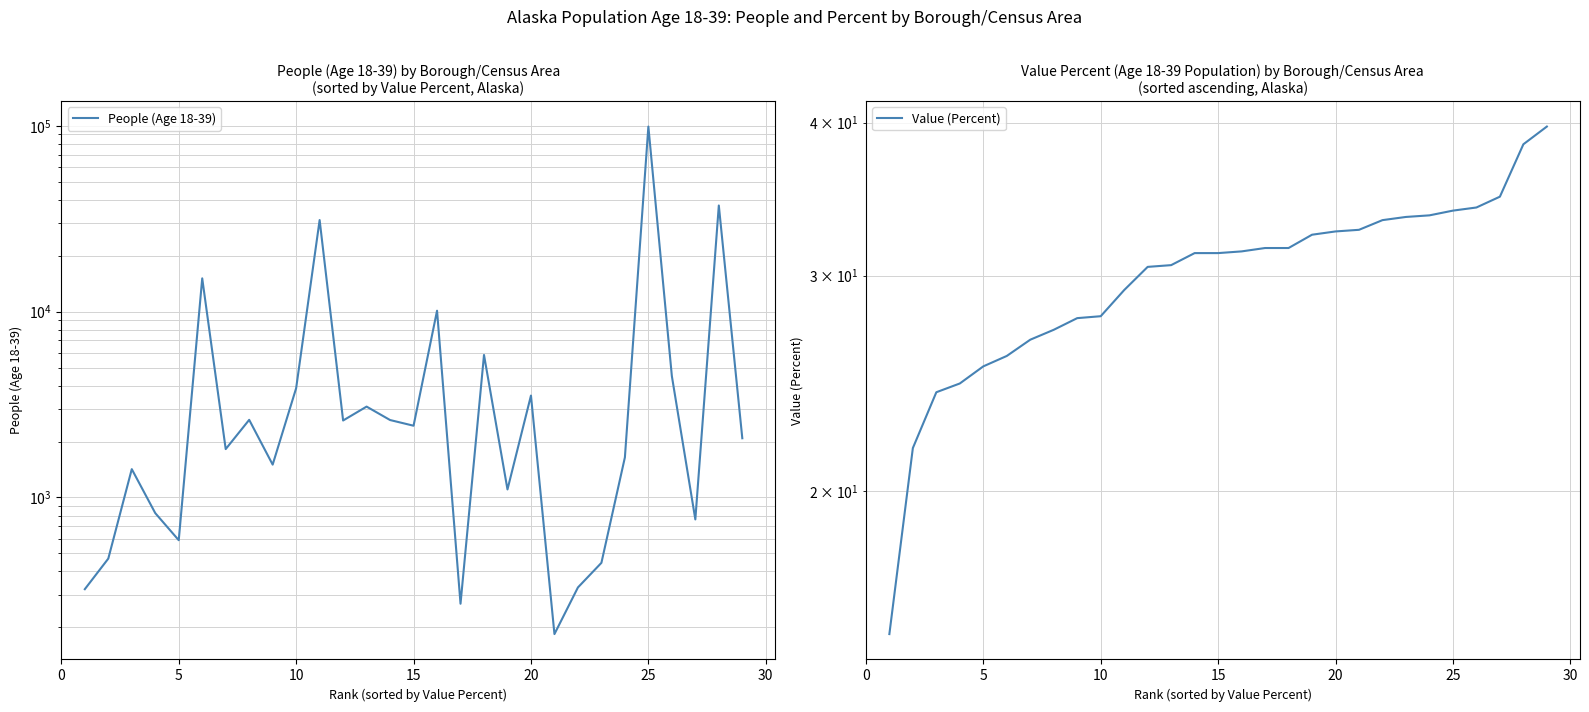

True or false: People (Age 18-39) and Value (Percent) intersect in this chart.

False